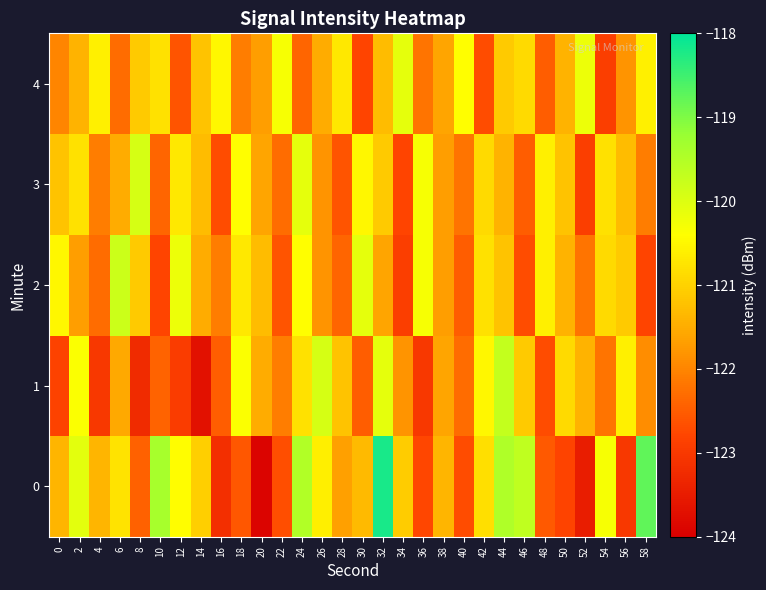

Between 6 and 24, which is larger?

24